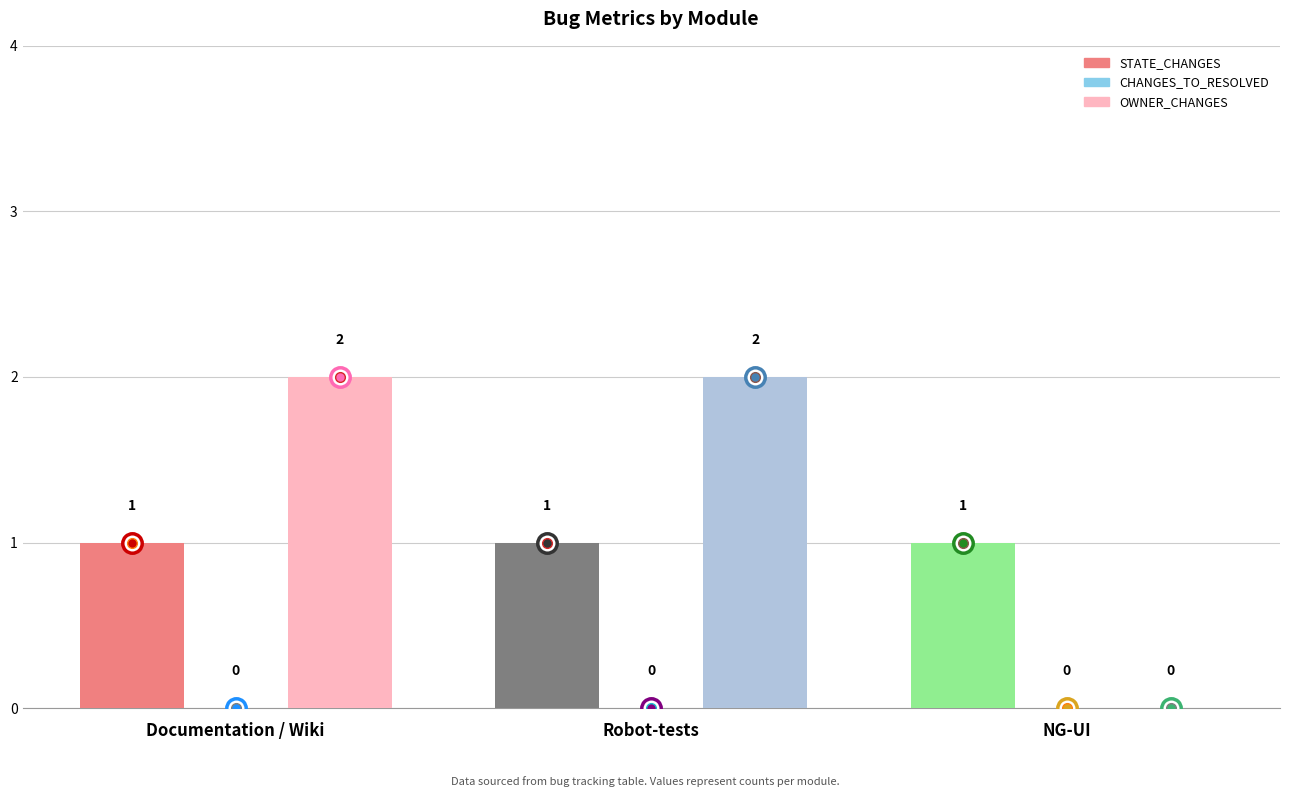

Is the value of OWNER_CHANGES at NG-UI greater than the value of STATE_CHANGES at Robot-tests?

No